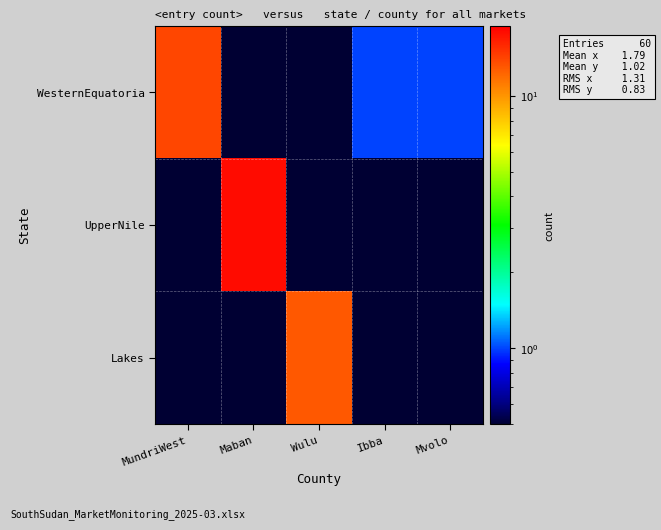

Reading left to right, what are all the values shown in this chart?

WesternEquatoria: MundriWest=14.0	Maban=0.1	Wulu=0.1	Ibba=1.0	Mvolo=1.0
UpperNile: MundriWest=0.1	Maban=18.0	Wulu=0.1	Ibba=0.1	Mvolo=0.1
Lakes: MundriWest=0.1	Maban=0.1	Wulu=13.0	Ibba=0.1	Mvolo=0.1